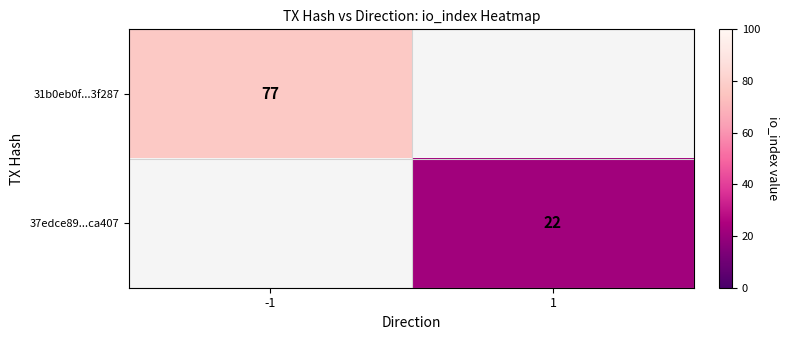

At how many categories does at least one series exceed 39?

1